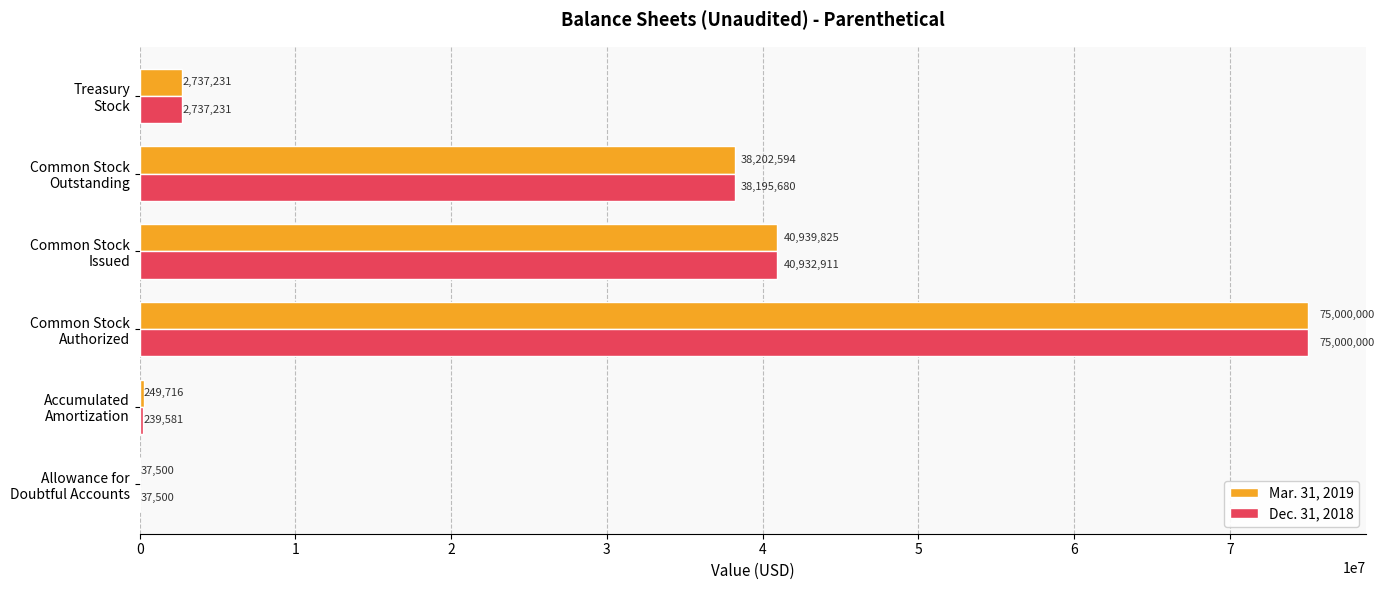

At which category is the sum across all series the highest?

Common Stock
Authorized